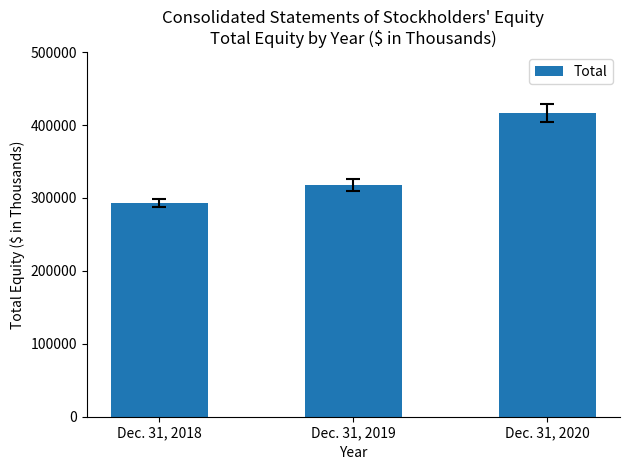

What is the ratio of the value at Dec. 31, 2018 to the value at Dec. 31, 2020?

0.7